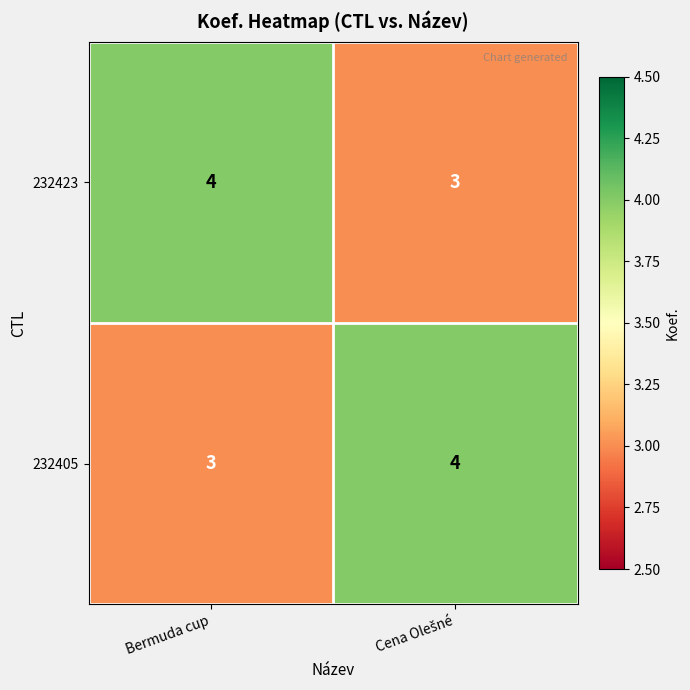

At Bermuda cup, list the series in order from largest to smallest.

232423, 232405